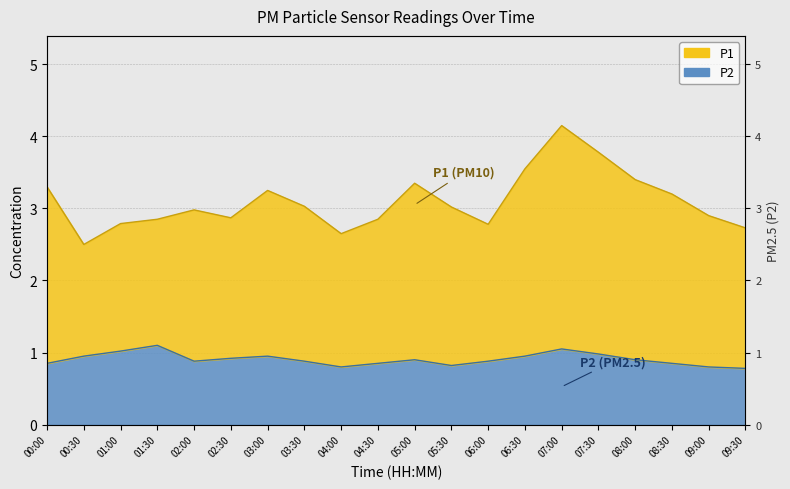

True or false: the data has more than 0 interior local peaks.

True